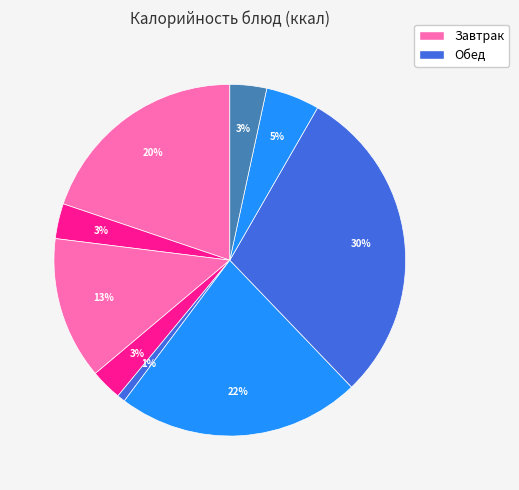

Which slice is the smallest?

ОГУРЕЦ СВЕЖИЙ